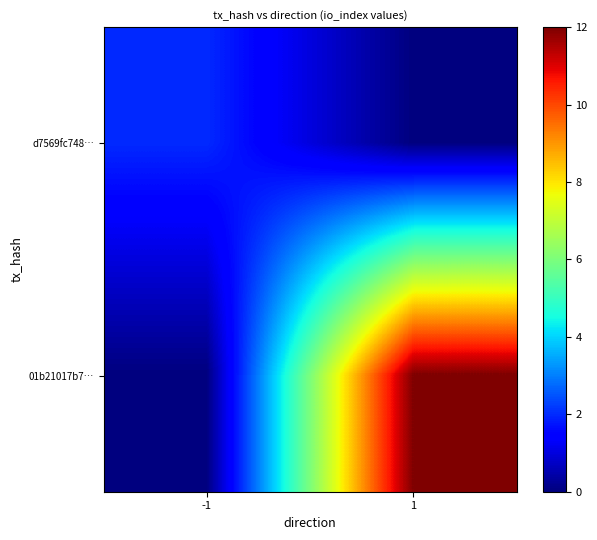

Reading left to right, extract all data points from this chart.

d7569fc748…: -1=2	1=0
01b21017b7…: -1=0	1=12